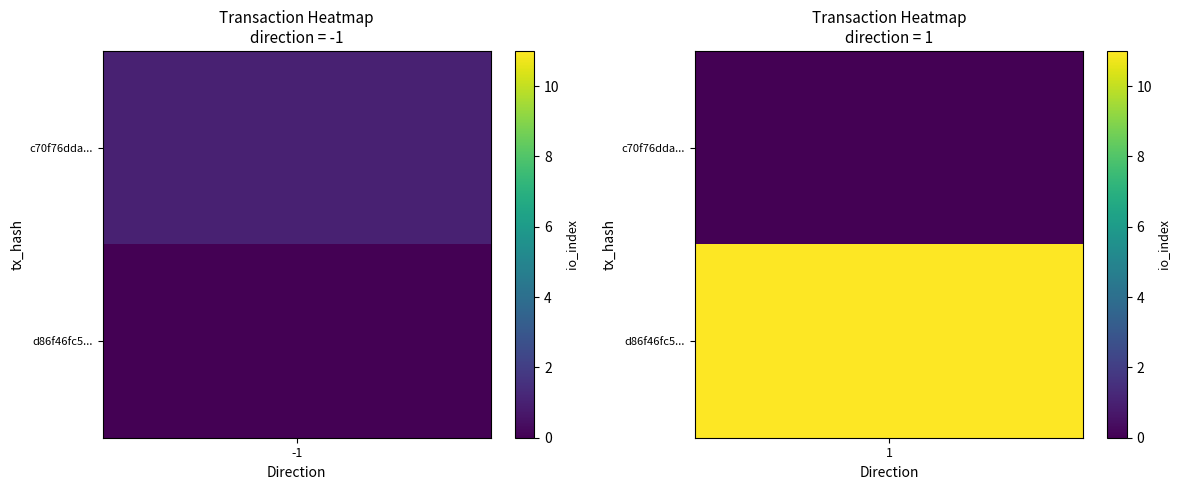

Reading left to right, transcribe all the data shown in this chart.

c70f76dda1c4b7955e964932d76e579a852e993: -1	1
d86f46fc53efcaf3bb02c9f518bd87985fe2842: 1	11